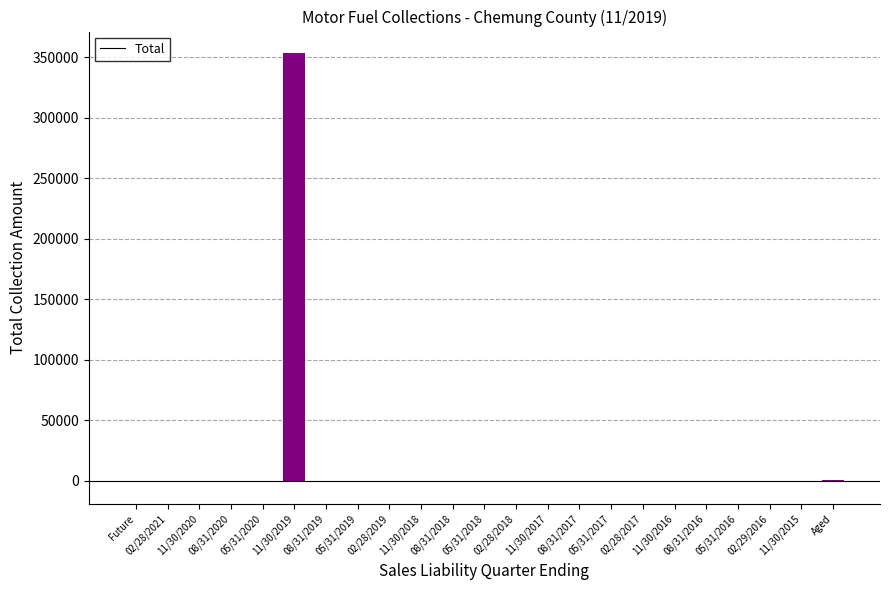

How many data points does each series have?

23